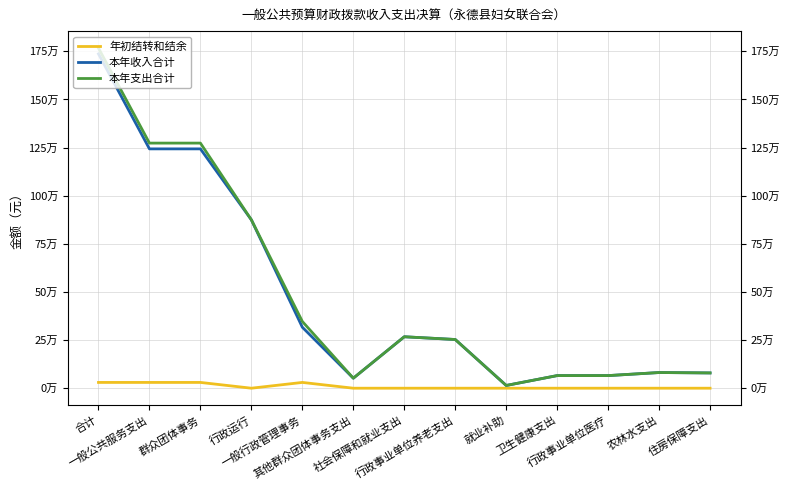

Where is the first local minimum for 本年收入合计?

其他群众团体事务支出